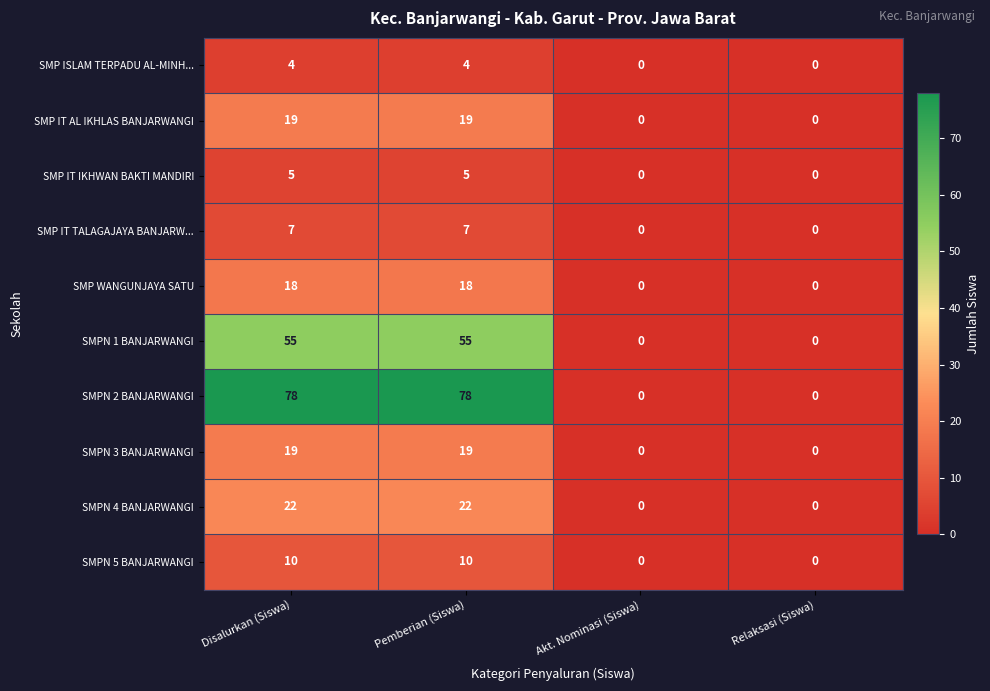

What is the greatest value displayed?

78